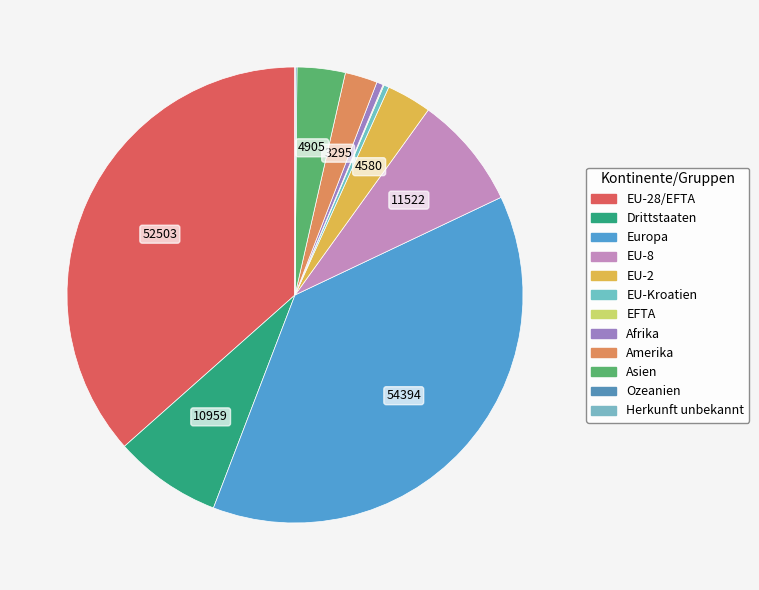

To the nearest percent, what is the difference between the largest and smallest slice percentages?

38%